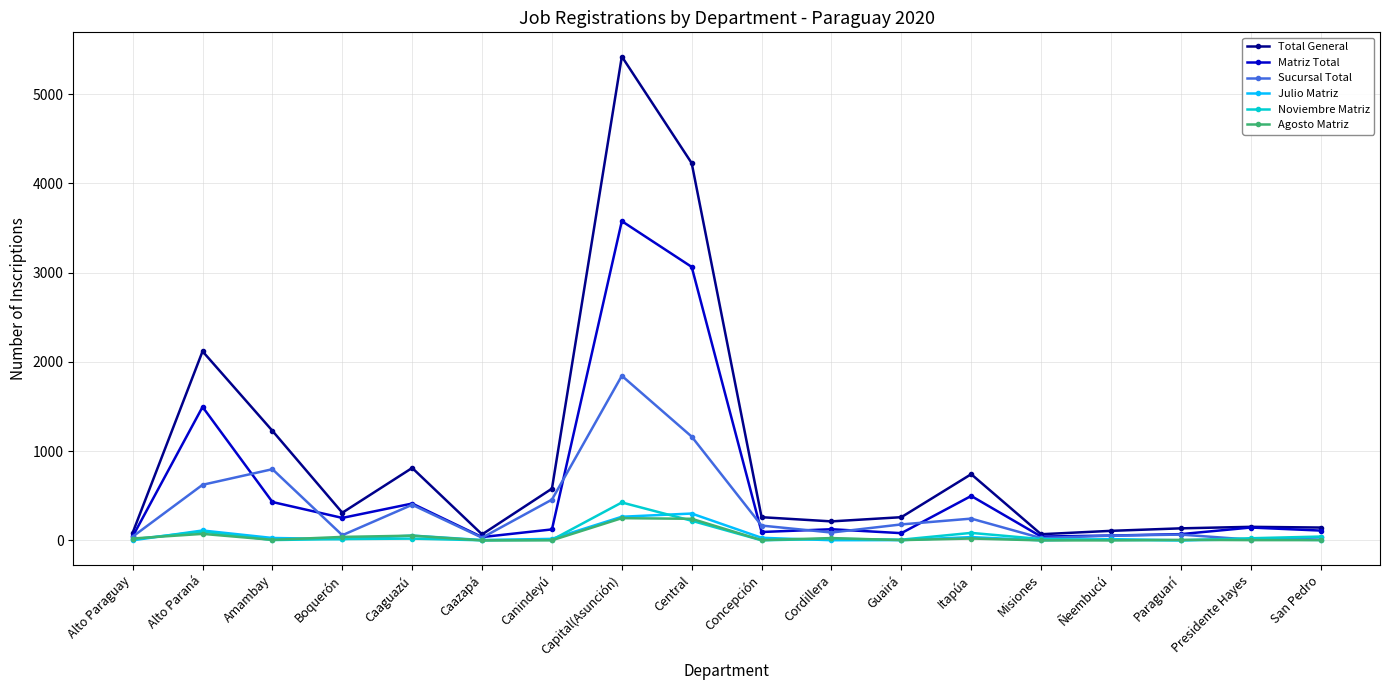

What is the value of the Total General point at the 5th from the left?

812